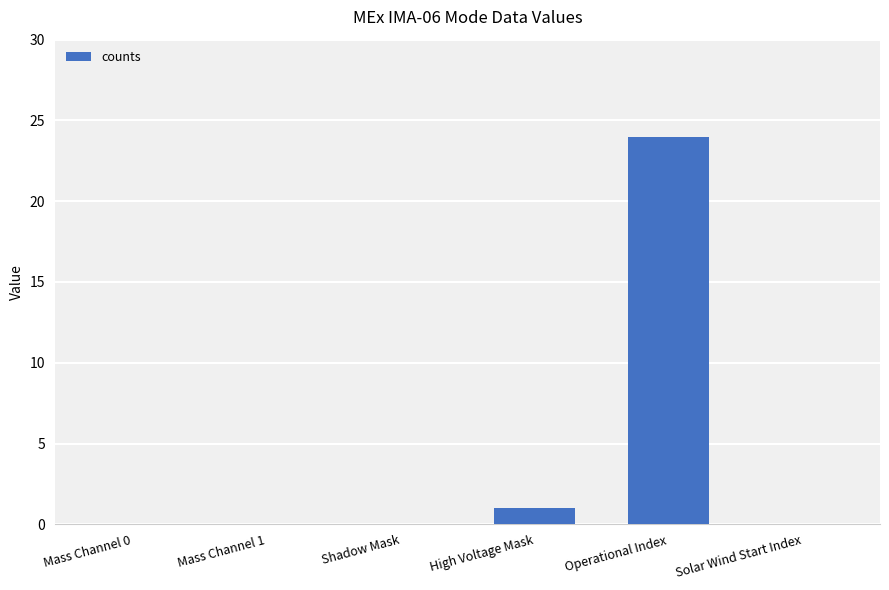

How many categories are shown in the chart?

6